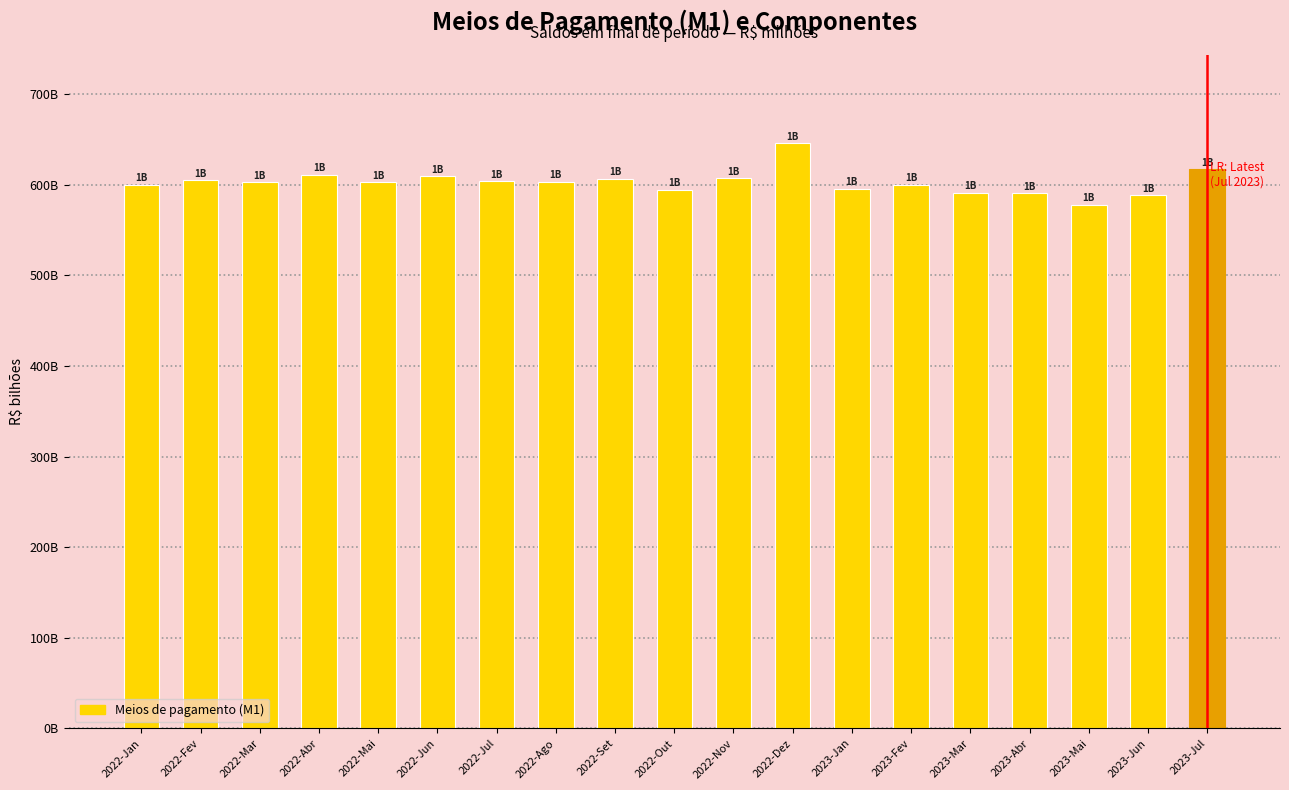

What is the approximate value at 2023-Mai?

577.8